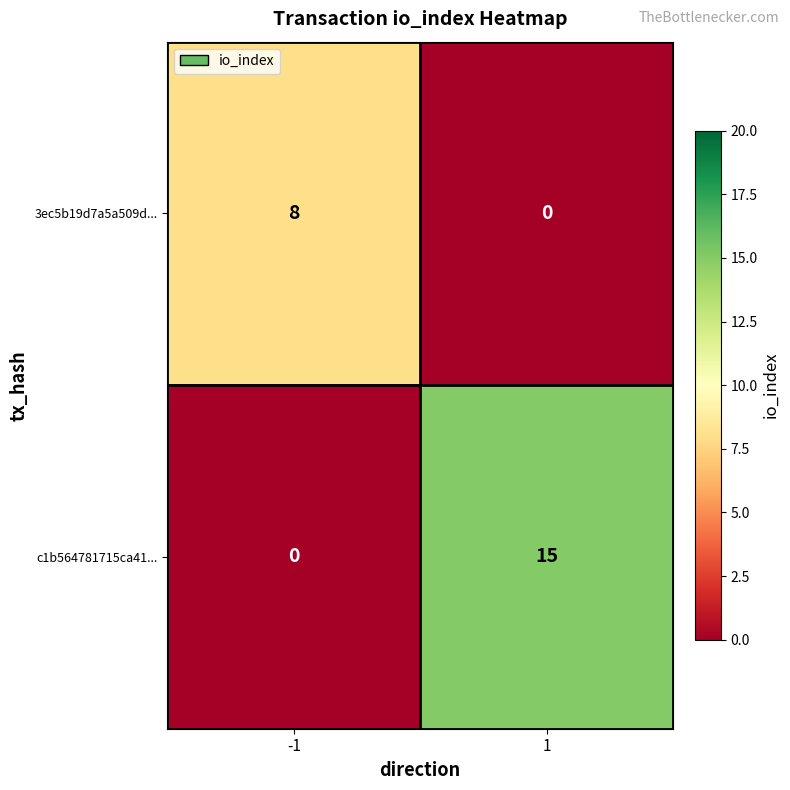

The value of c1b564781715ca41... at 1 is 25. True or false?

False